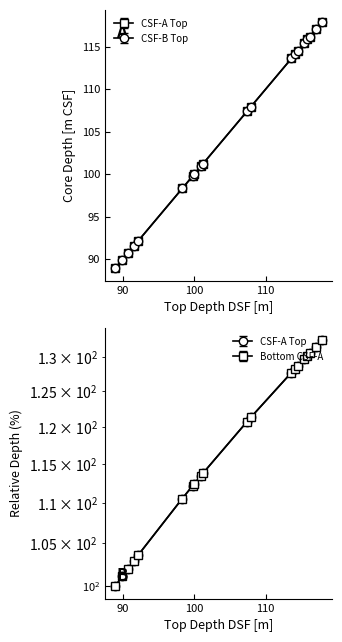

What are all the series names shown in the legend?

CSF-A Top, CSF-B Top, Bottom CSF-A